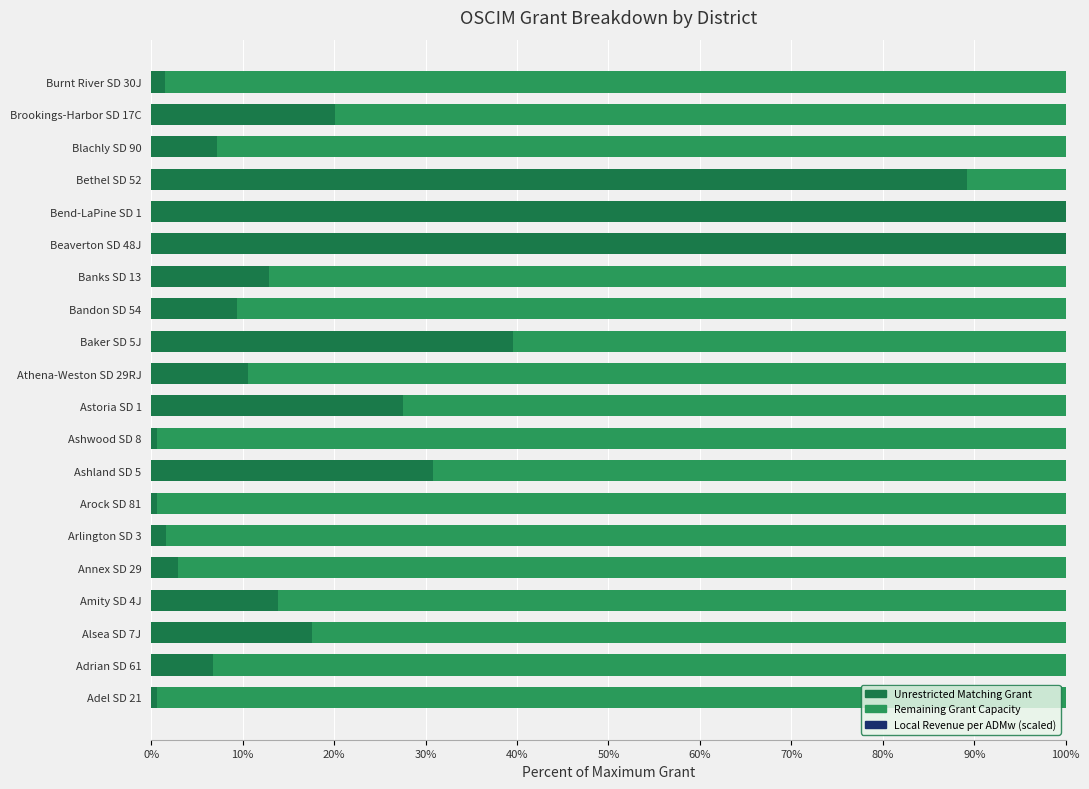

How many bars are there in total?

60